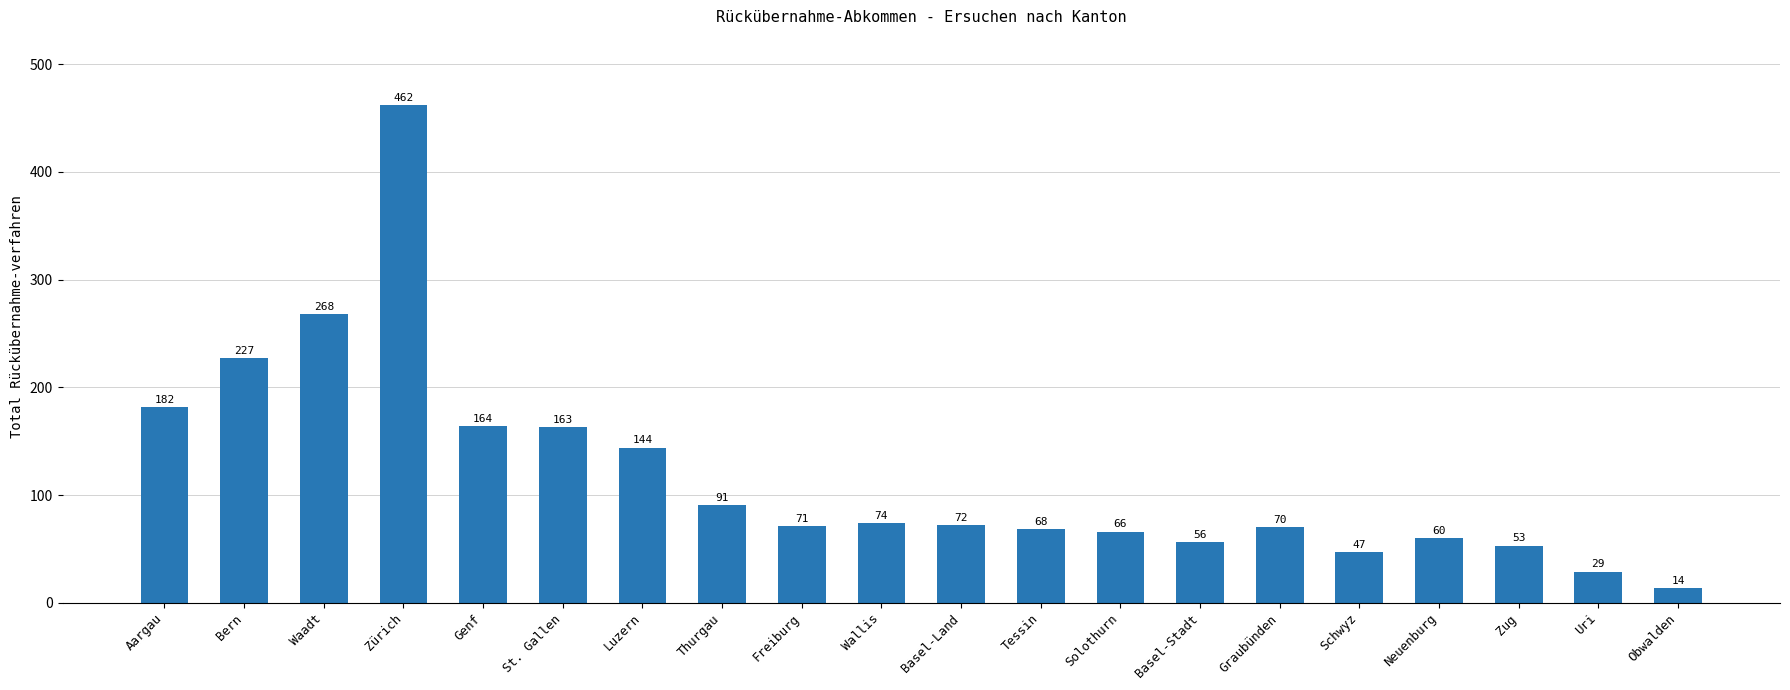

List the labels in order of value, smallest first.

Obwalden, Uri, Schwyz, Zug, Basel-Stadt, Neuenburg, Solothurn, Tessin, Graubünden, Freiburg, Basel-Land, Wallis, Thurgau, Luzern, St. Gallen, Genf, Aargau, Bern, Waadt, Zürich